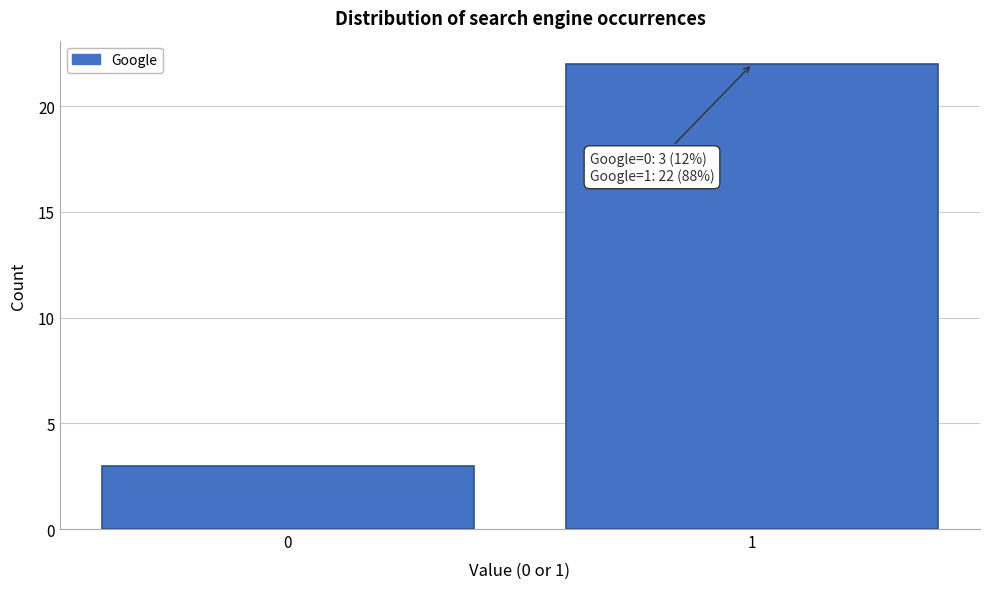

Reading left to right, list all the values displayed in this chart.

3	22